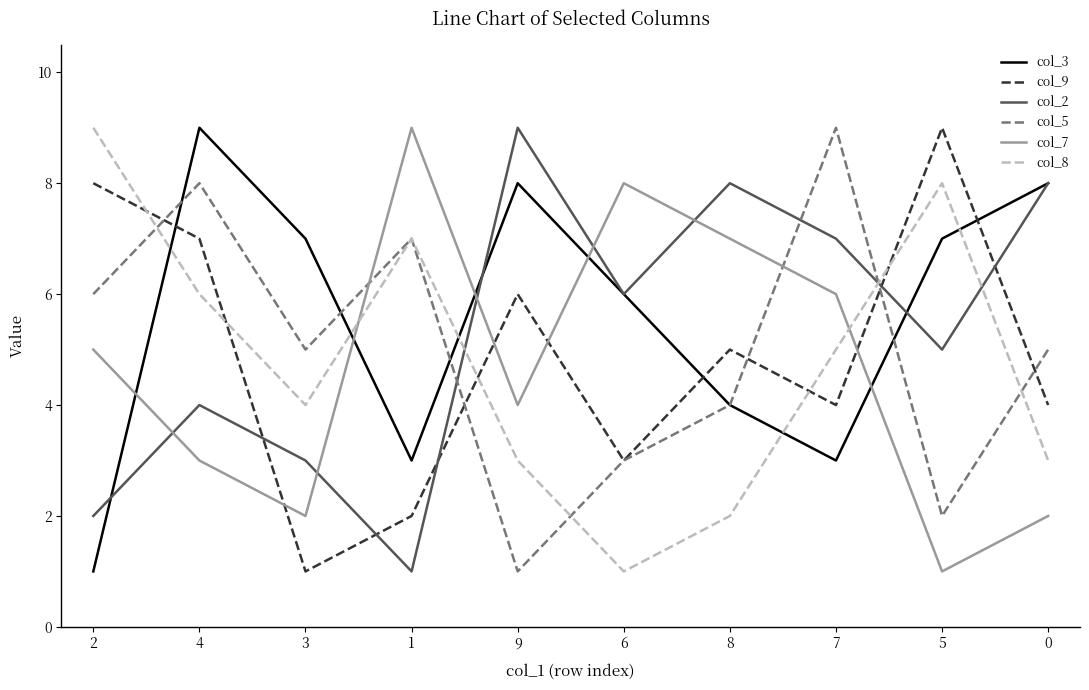

True or false: col_7 and col_8 cross at least once.

True